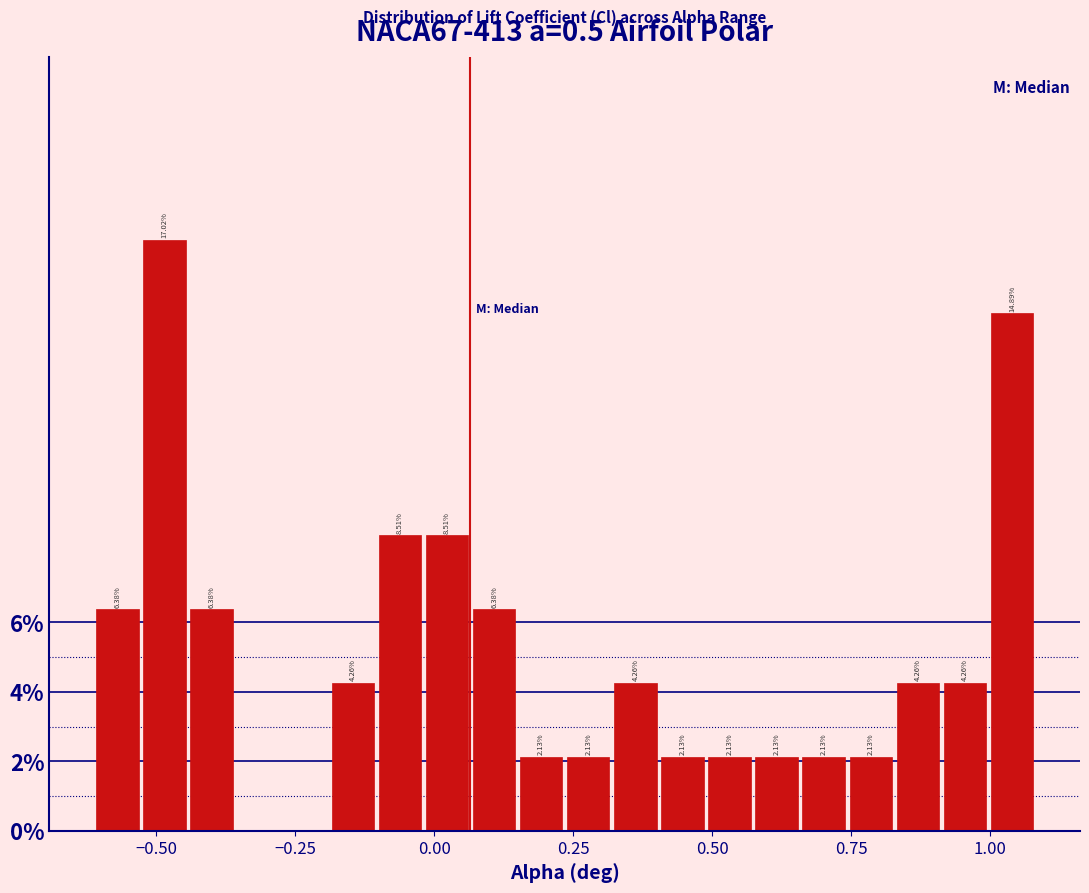

Around what value on the x-axis is the tallest bar? Give the approximate position of its centre, as read against the axis.

-0.50